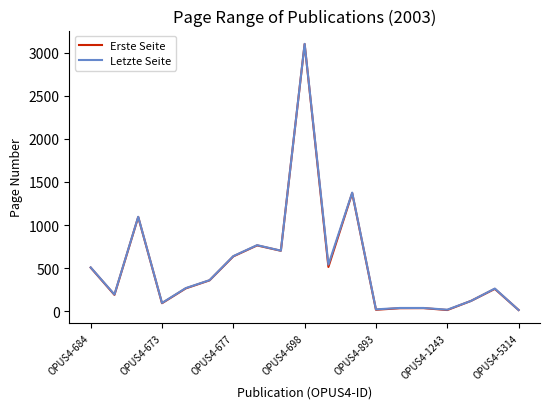

What is the maximum value shown in the chart?

3101